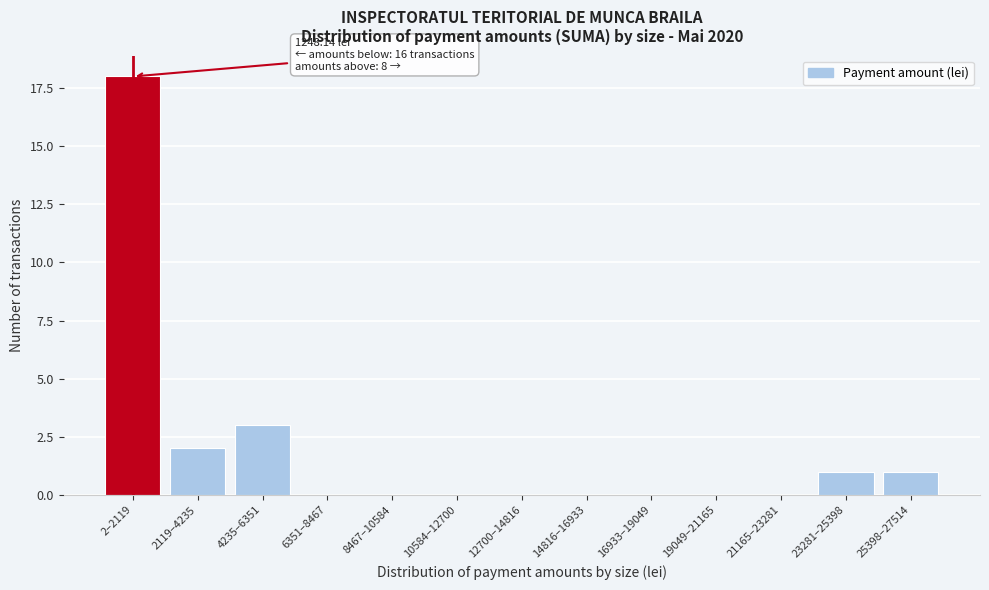

Reading left to right, what are all the values shown in this chart?

2–2119=18	2119–4235=2	4235–6351=3	6351–8467=0	8467–10584=0	10584–12700=0	12700–14816=0	14816–16933=0	16933–19049=0	19049–21165=0	21165–23281=0	23281–25398=1	25398–27514=1